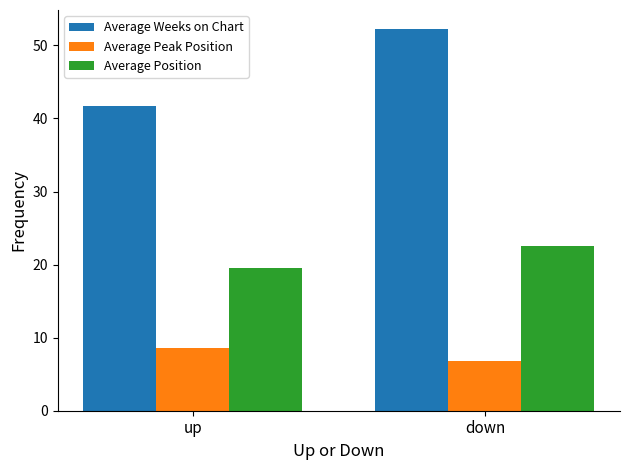

What is the label of the 2nd bar from the left?

down